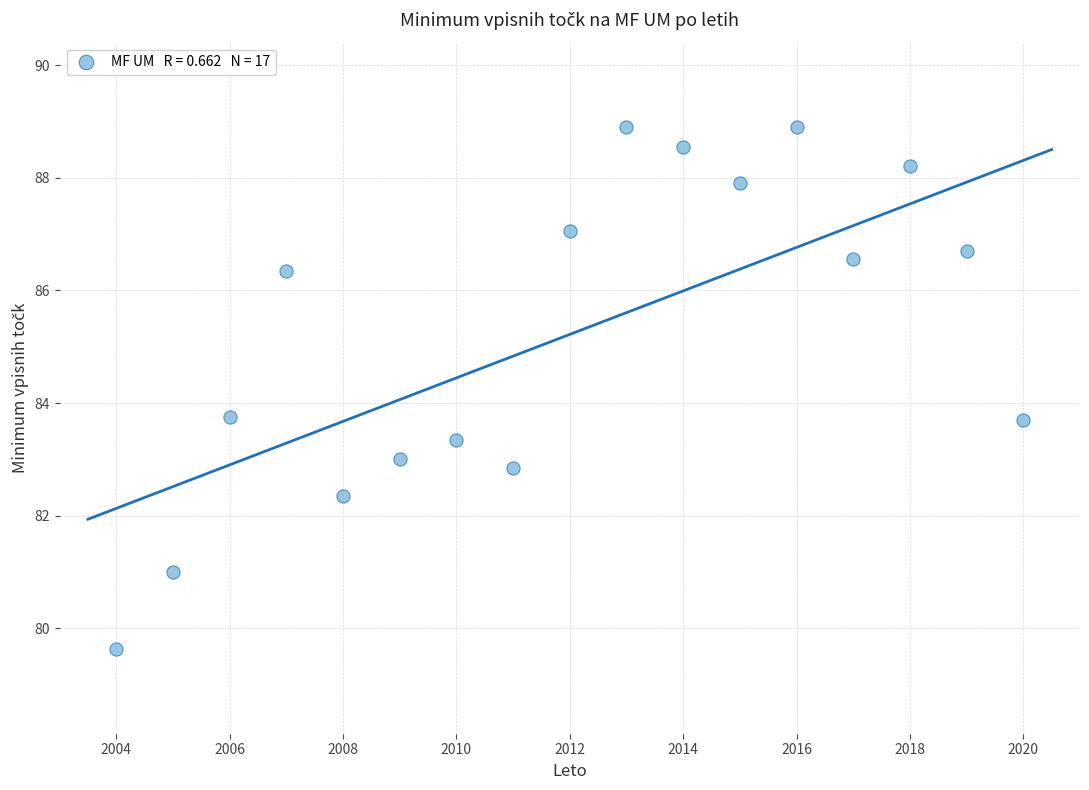

What is the range of Y values (max minus min)?

9.3